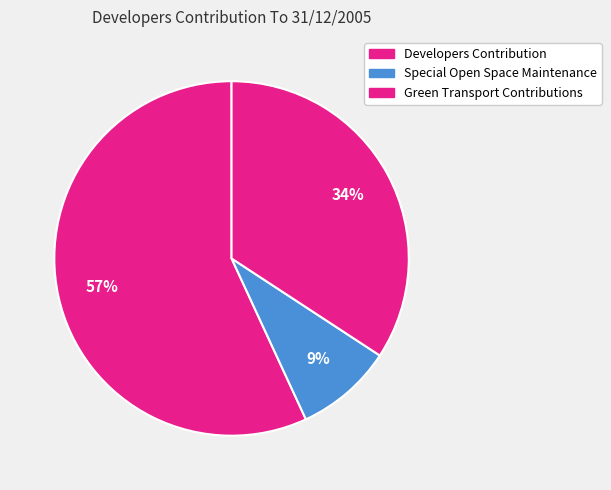

To the nearest percent, what is the average slice percentage?

33%